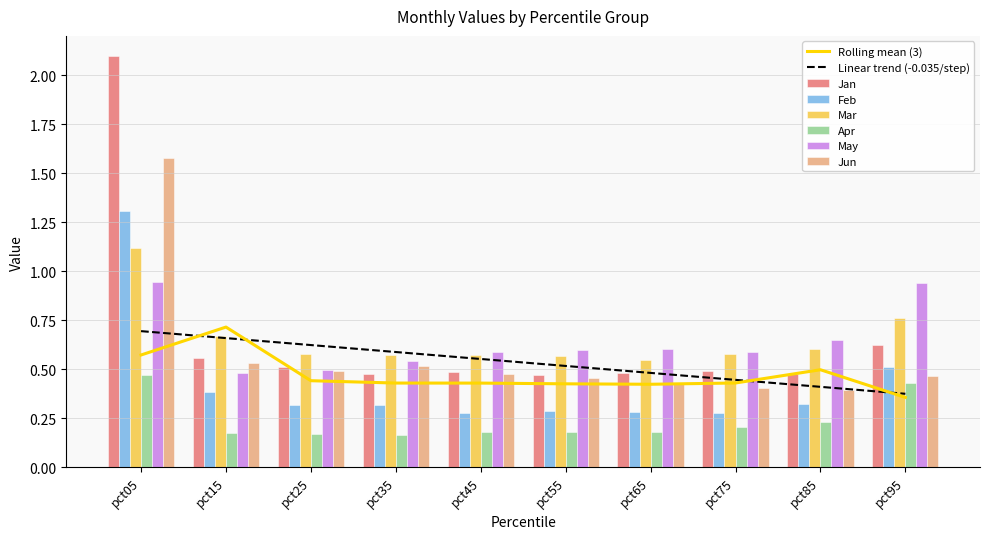

What is the value of the Jan bar at the 5th from the left?

0.5